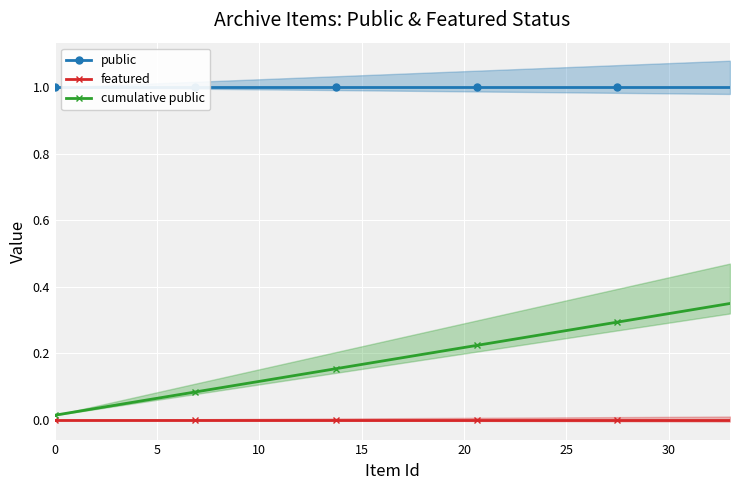

True or false: public and cumulative public cross at least once.

False